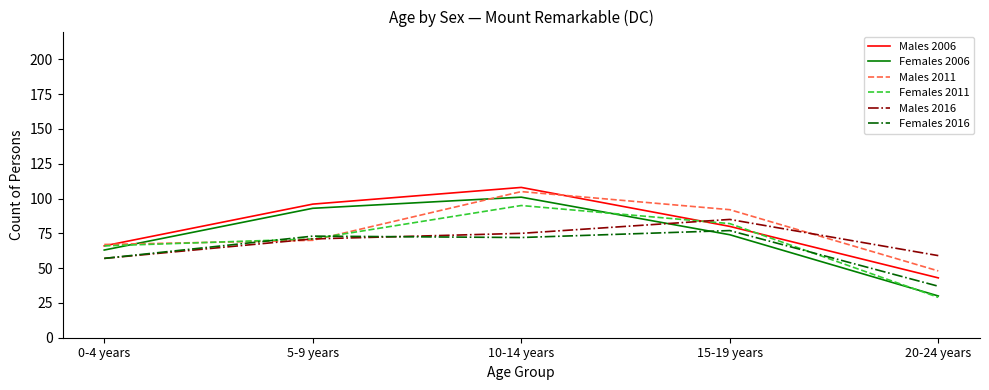

True or false: Males 2016 has more than 1 interior local peaks.

False